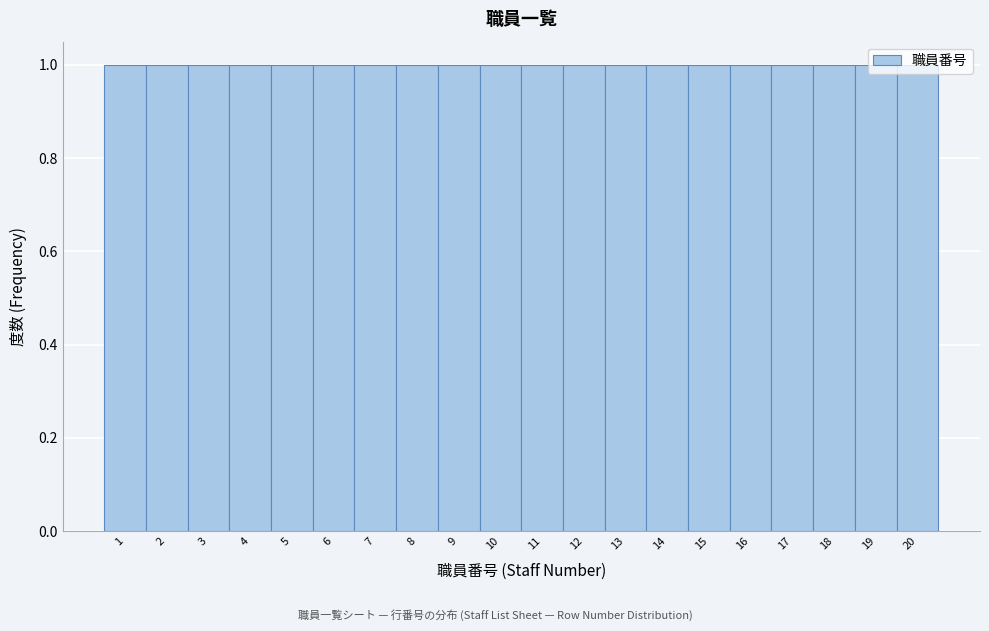

Reading left to right, transcribe this chart: for each bar, give the range it covers on the x-axis and its height. The values are not printed on the chart, so give them approximately, as read against the axis.

0.5 to 1.5: 1
1.5 to 2.5: 1
2.5 to 3.5: 1
3.5 to 4.5: 1
4.5 to 5.5: 1
5.5 to 6.5: 1
6.5 to 7.5: 1
7.5 to 8.5: 1
8.5 to 9.5: 1
9.5 to 10.5: 1
10.5 to 11.5: 1
11.5 to 12.5: 1
12.5 to 13.5: 1
13.5 to 14.5: 1
14.5 to 15.5: 1
15.5 to 16.5: 1
16.5 to 17.5: 1
17.5 to 18.5: 1
18.5 to 19.5: 1
19.5 to 20.5: 1